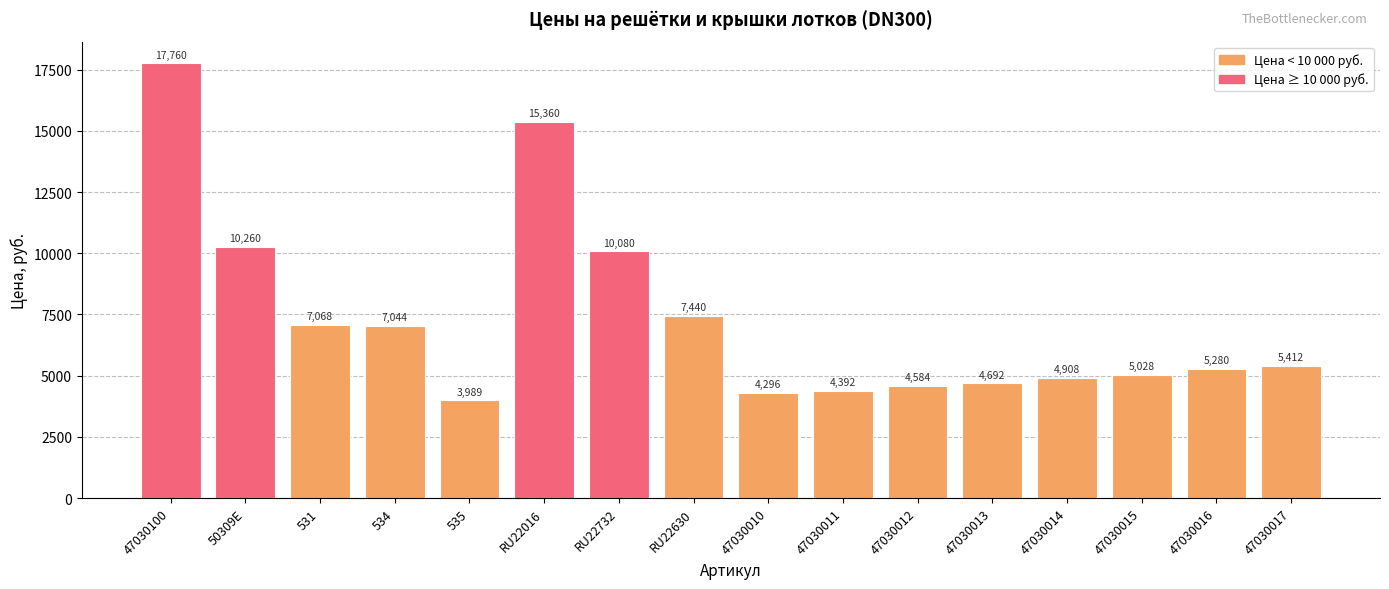

Reading left to right, what are all the values shown in this chart?

17760	10260	7068	7044	3989	15360	10080	7440	4296	4392	4584	4692	4908	5028	5280	5412